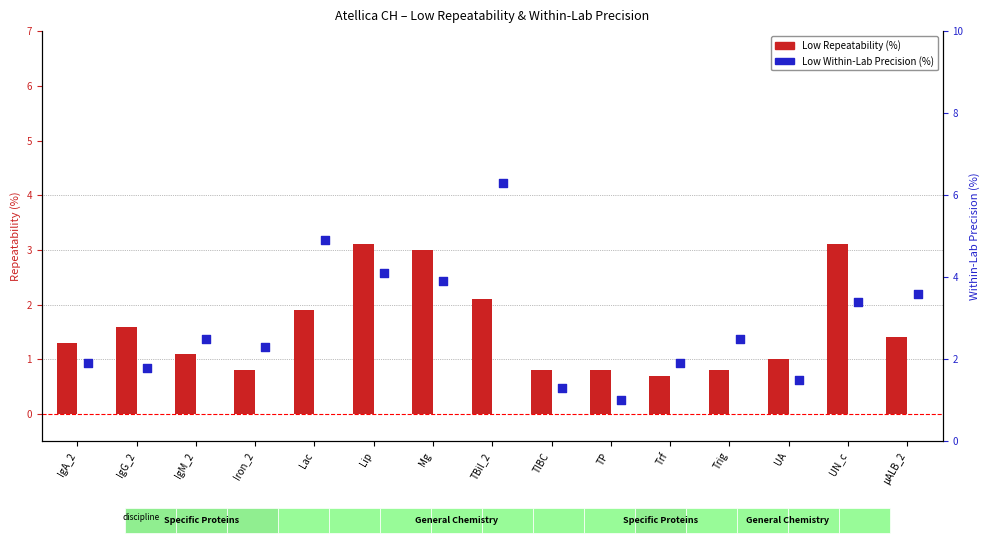

What are all the series names shown in the legend?

Low Repeatability (%), Low Within-Lab Precision (%)